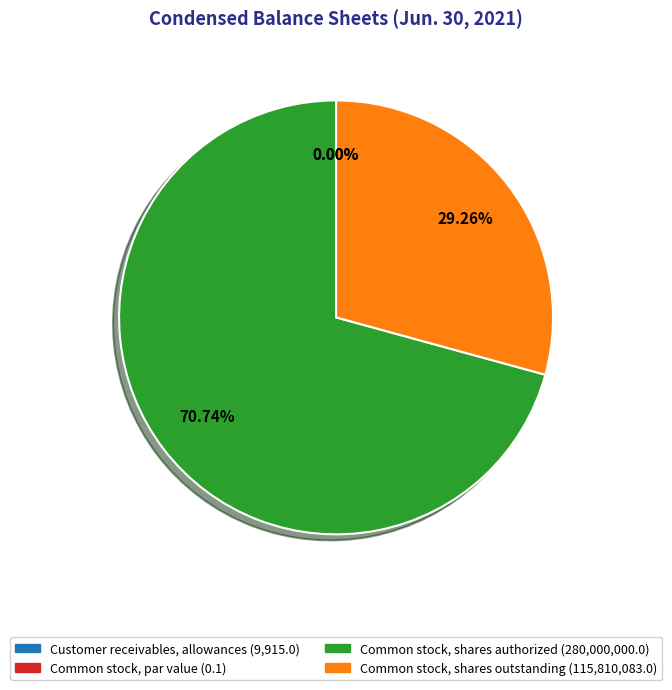

Is there a majority slice in this chart?

Yes